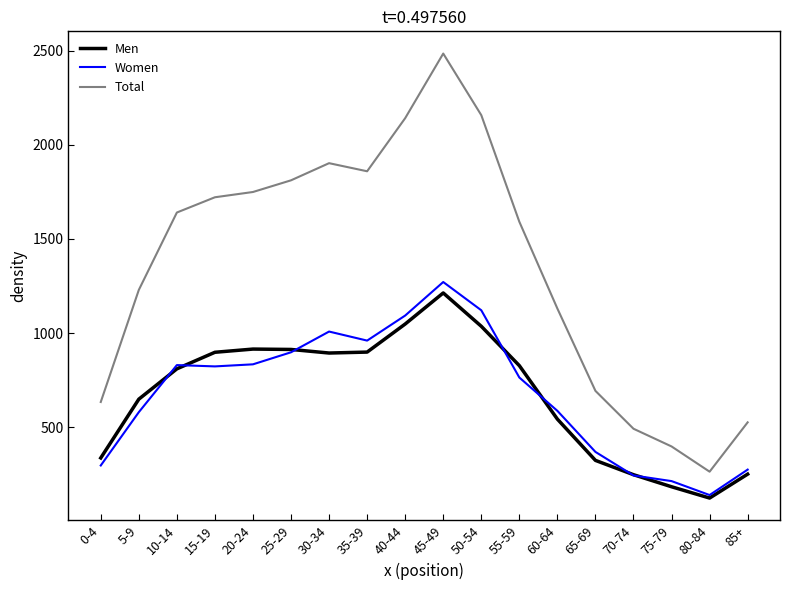

What position from the left is 35-39?

8